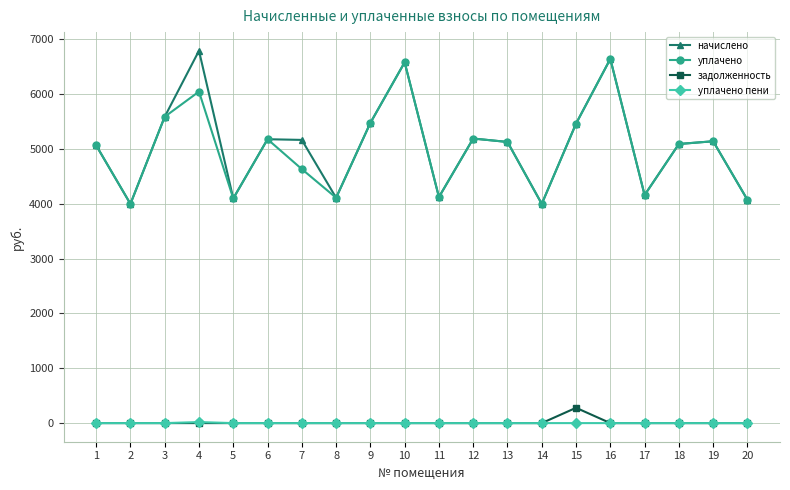

True or false: начислено has a value of 5092.2 at 18.

True